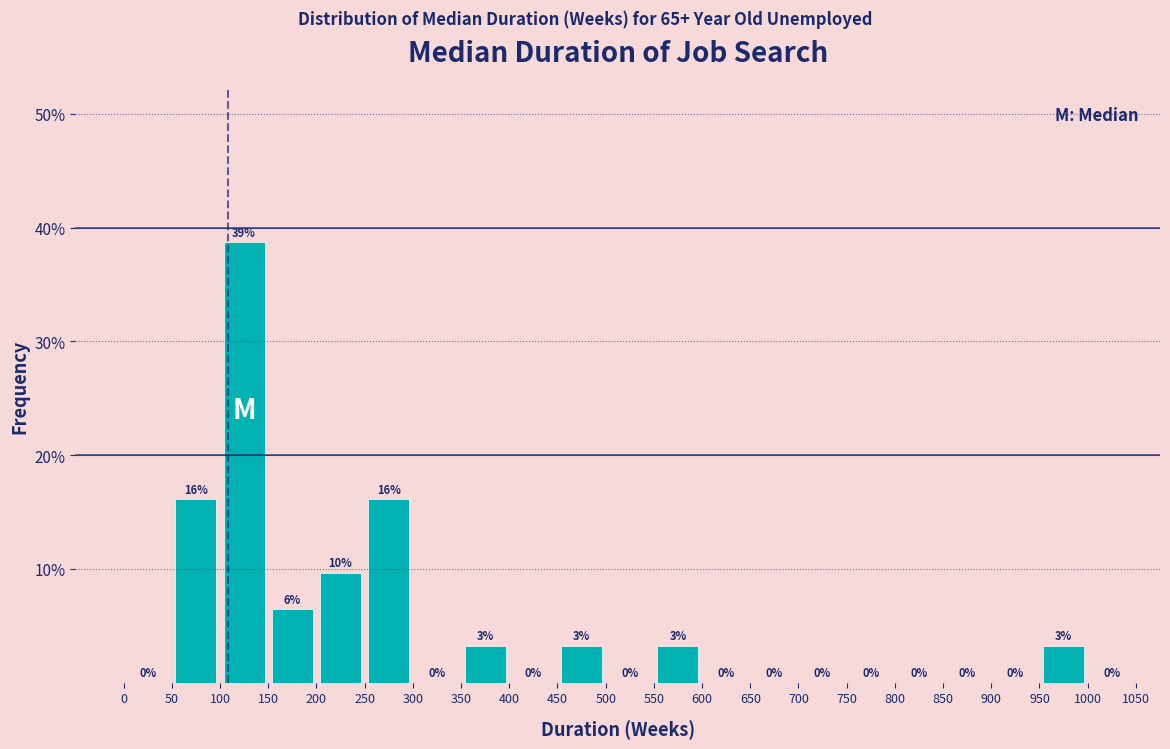

Which range on the x-axis has the tallest bar?

100 to 150